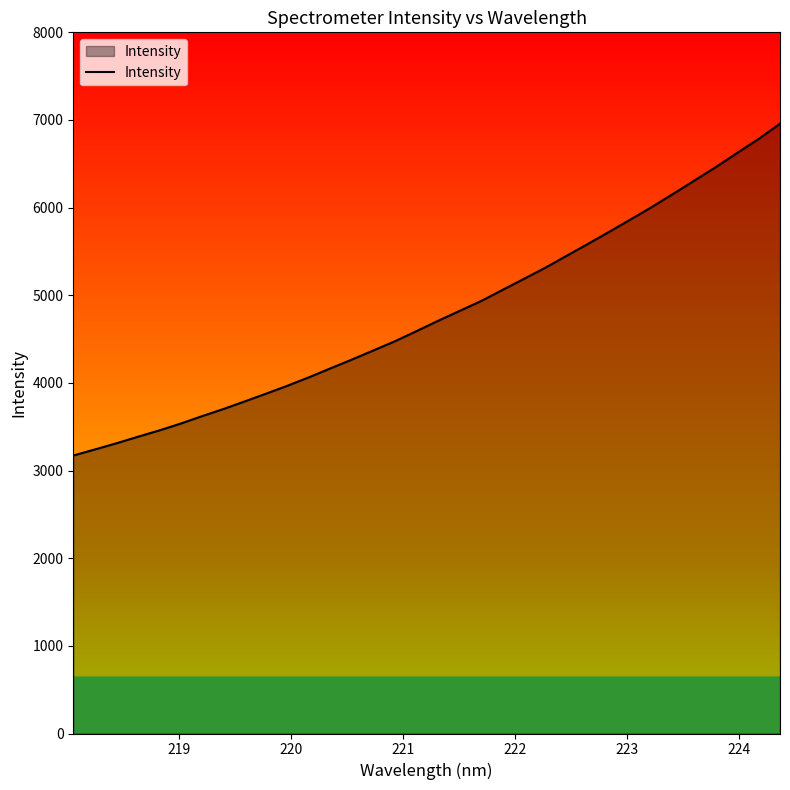

What is the maximum value shown in the chart?

6957.2